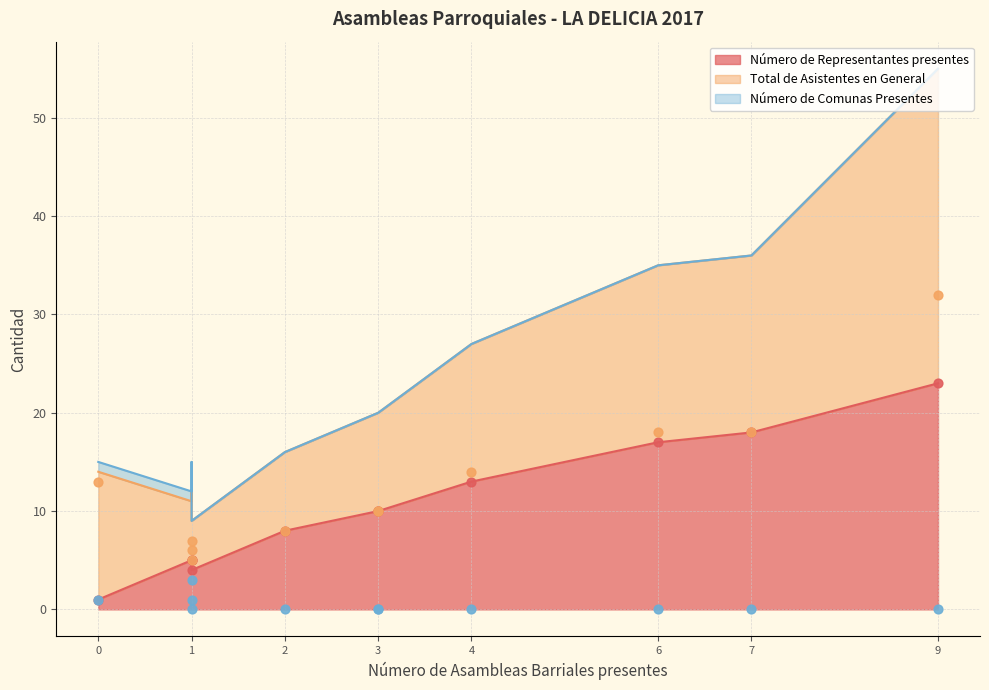

What are all the series names shown in the legend?

Número de Representantes presentes, Total de Asistentes en General, Número de Comunas Presentes